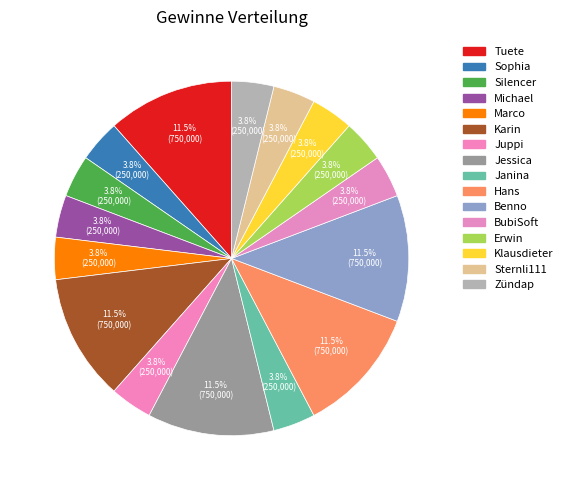

Count the number of slices in the pie.

16